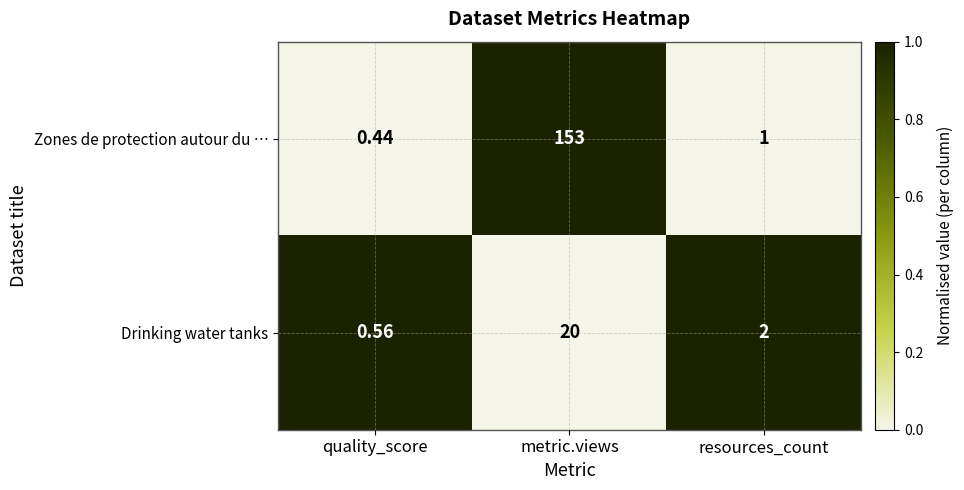

Which category has the lowest value in the Drinking water tanks series?

quality_score